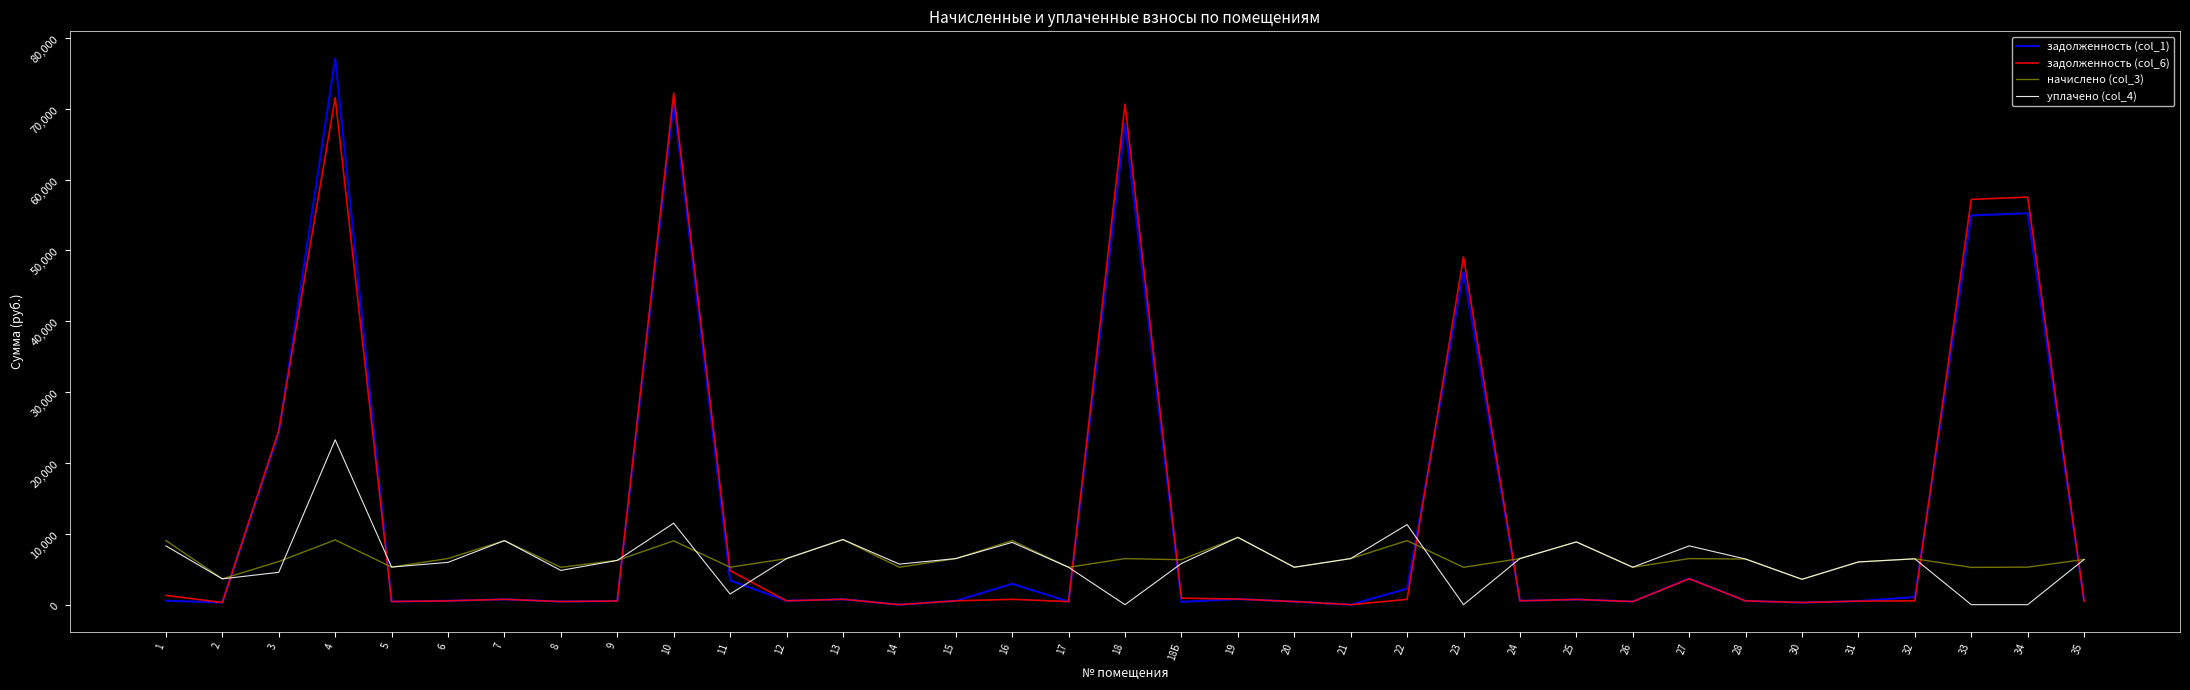

Which series has the largest range (max minus min)?

задолженность (col_1)